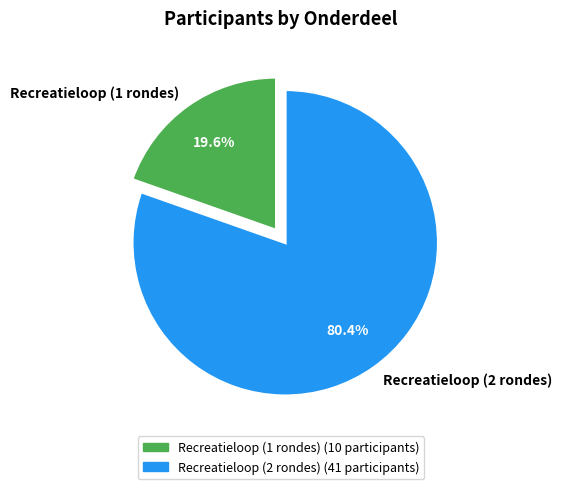

Approximately how many times larger is the value at Recreatieloop (2 rondes) compared to Recreatieloop (1 rondes)?

4.1